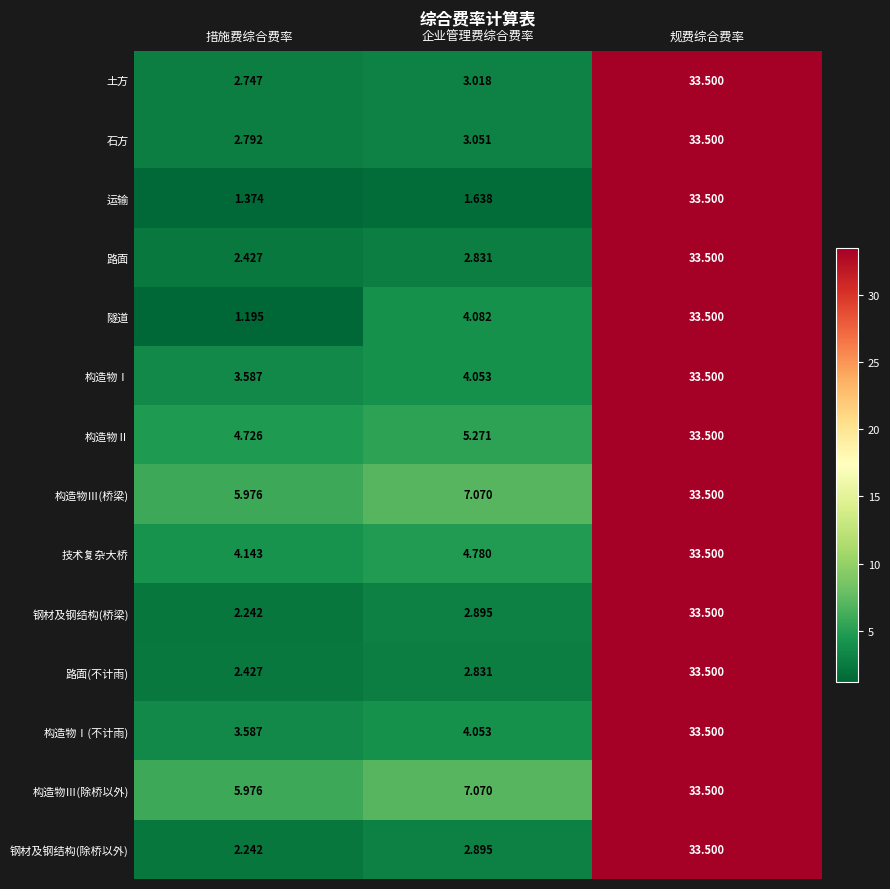

Which label corresponds to the largest value in the chart?

规费综合费率